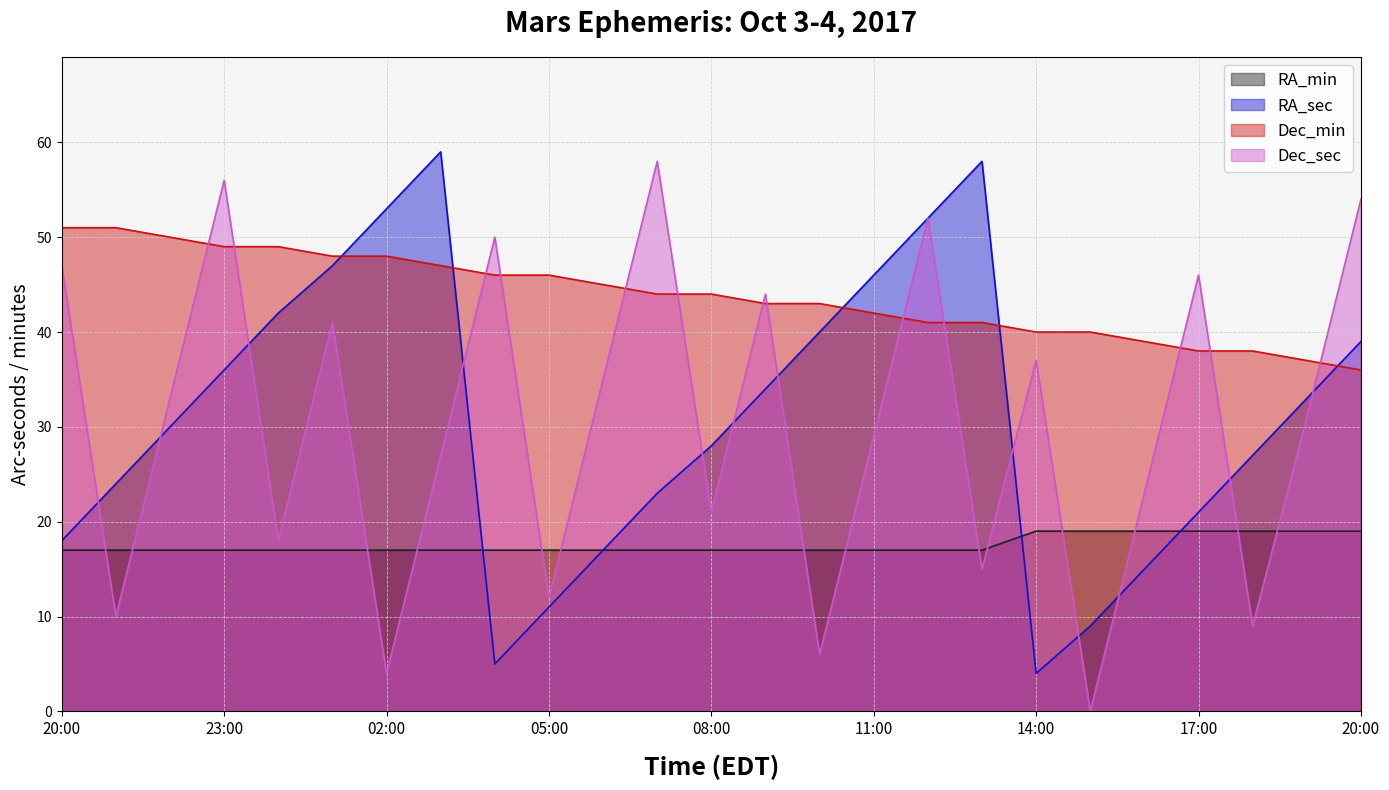

List the series in order of their peak value, lowest first.

RA_min, Dec_min, Dec_sec, RA_sec